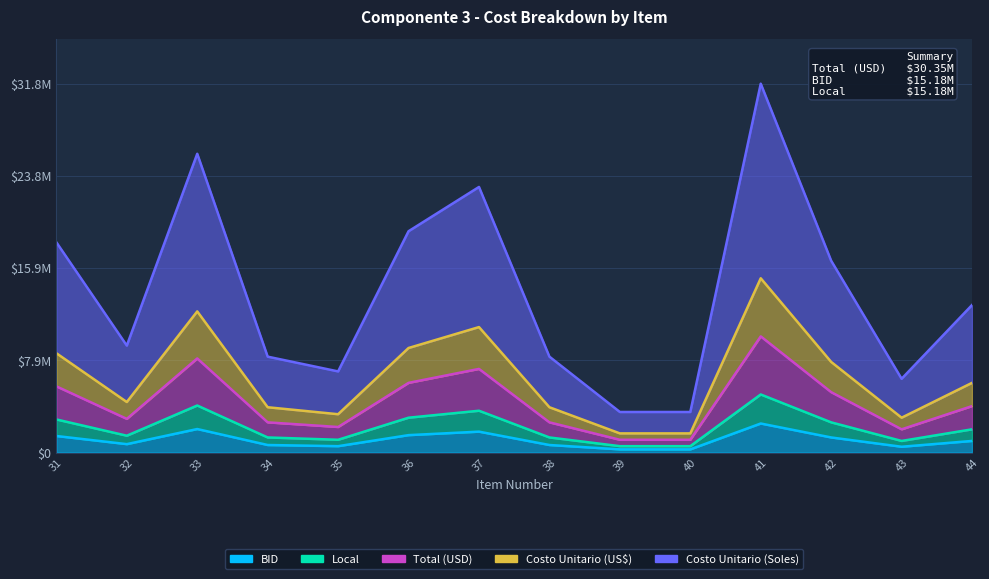

What is the highest value of the Costo Unitario (US$) series?

15000000